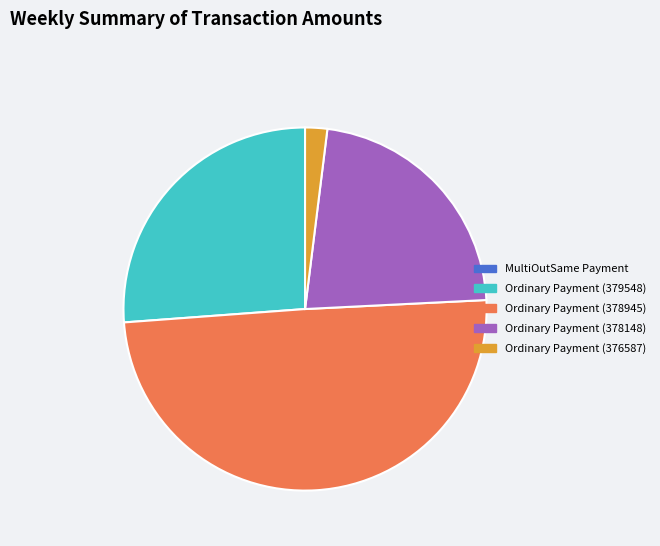

What is the largest slice in the pie chart?

Ordinary Payment (378945)